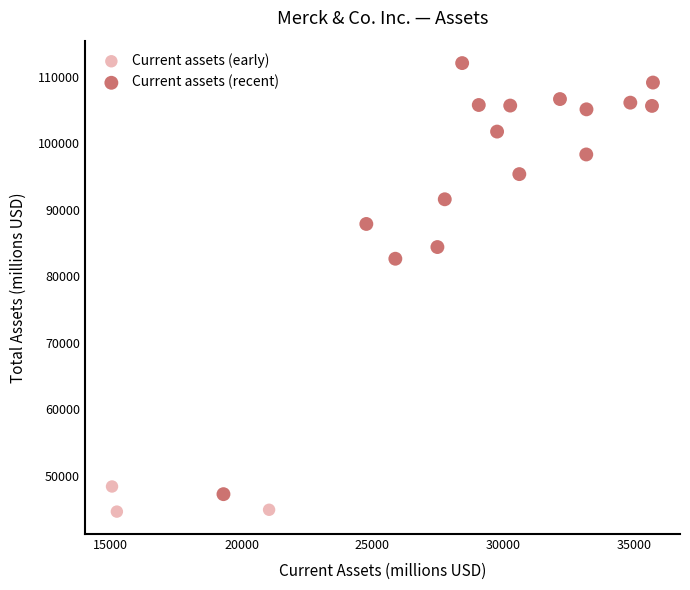

Which series contains the lowest Y value?

Current assets (early)